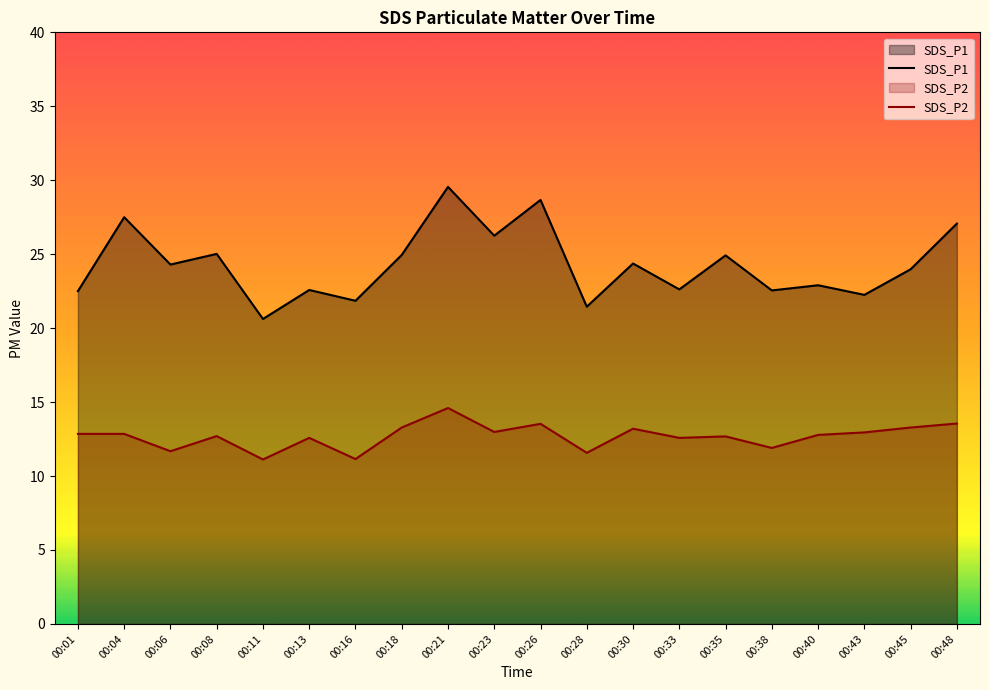

How many lines are shown in the chart?

2